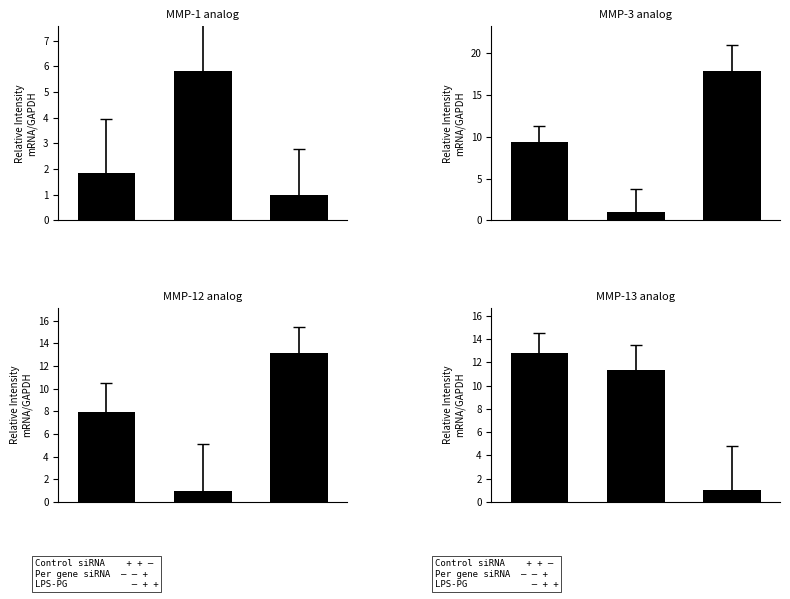

Are the bars horizontal?

No